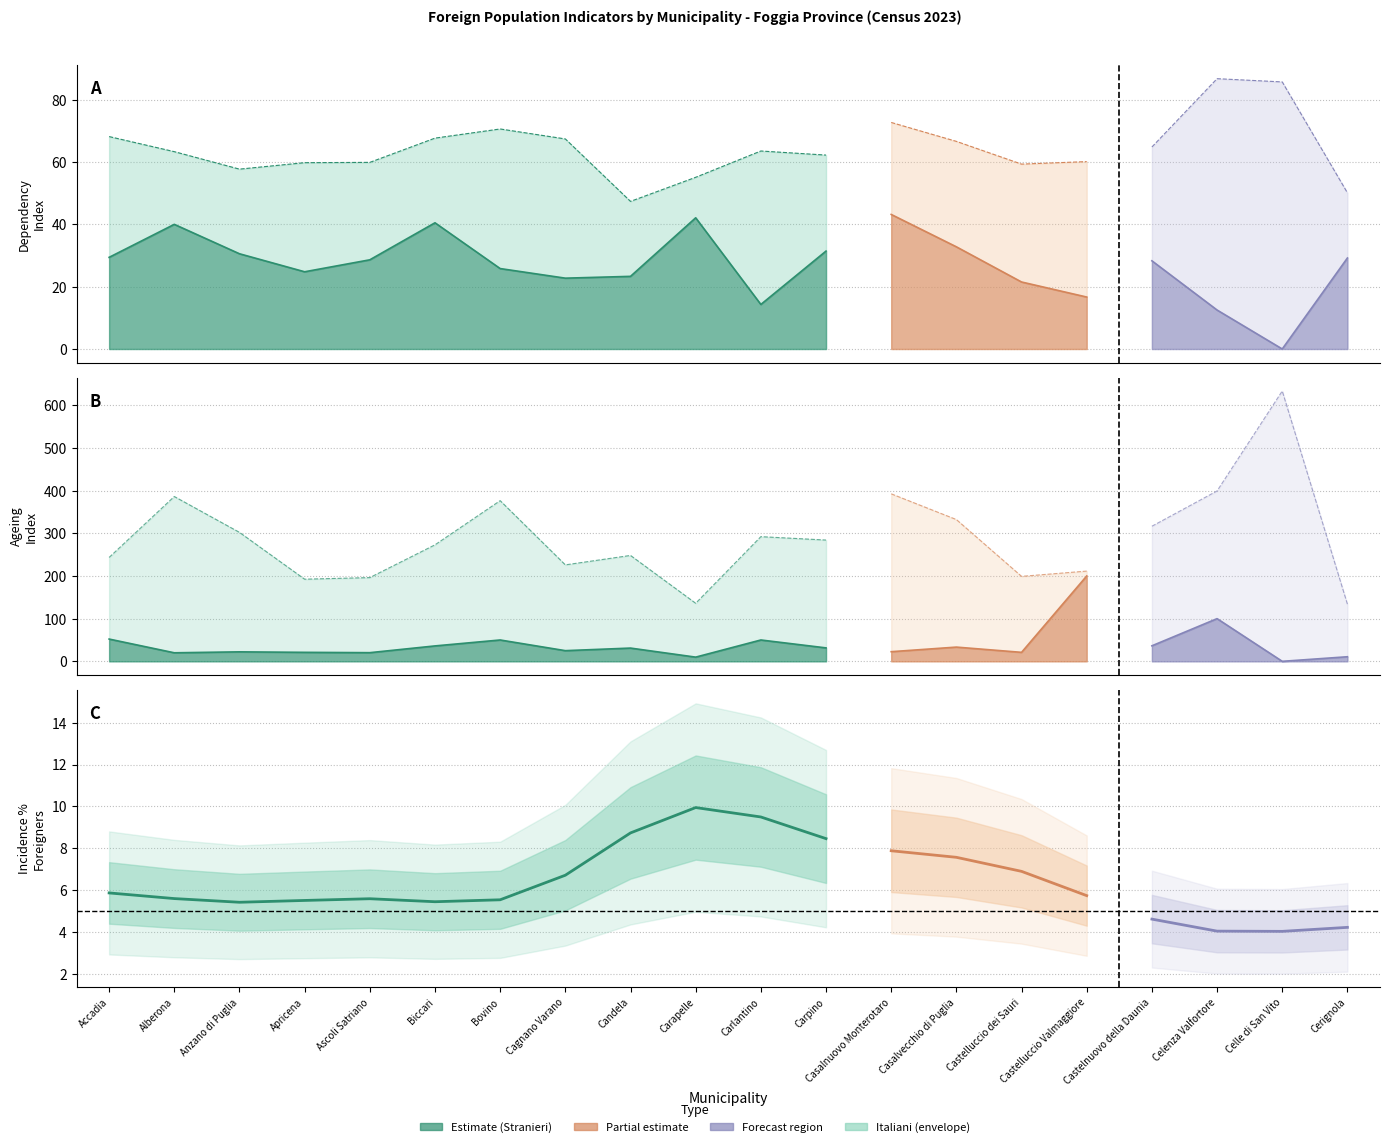

Is it true that Italiani vecchiaia equals 333.9 at Accadia?

False